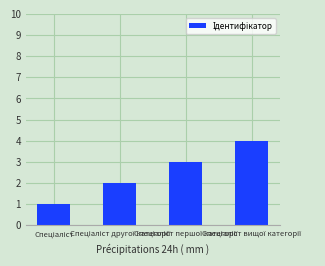

Count the number of categories in the chart.

4